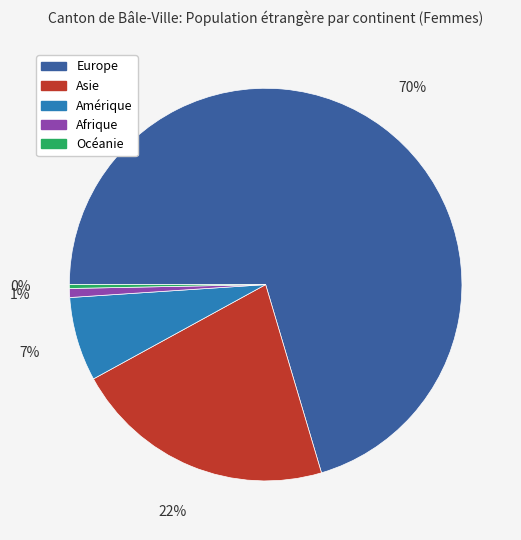

Which category has the biggest portion of the pie?

Europe